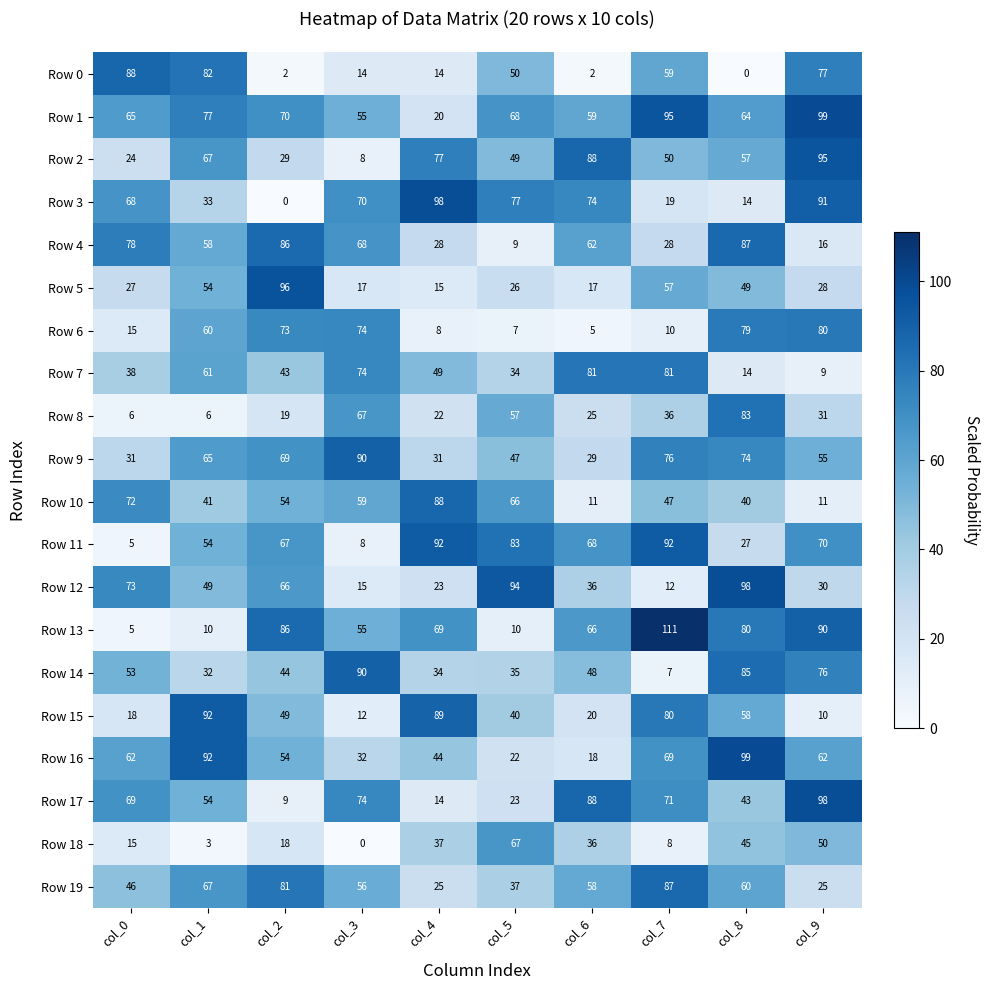

True or false: Row 4 has a value of 24 at col_6.

False